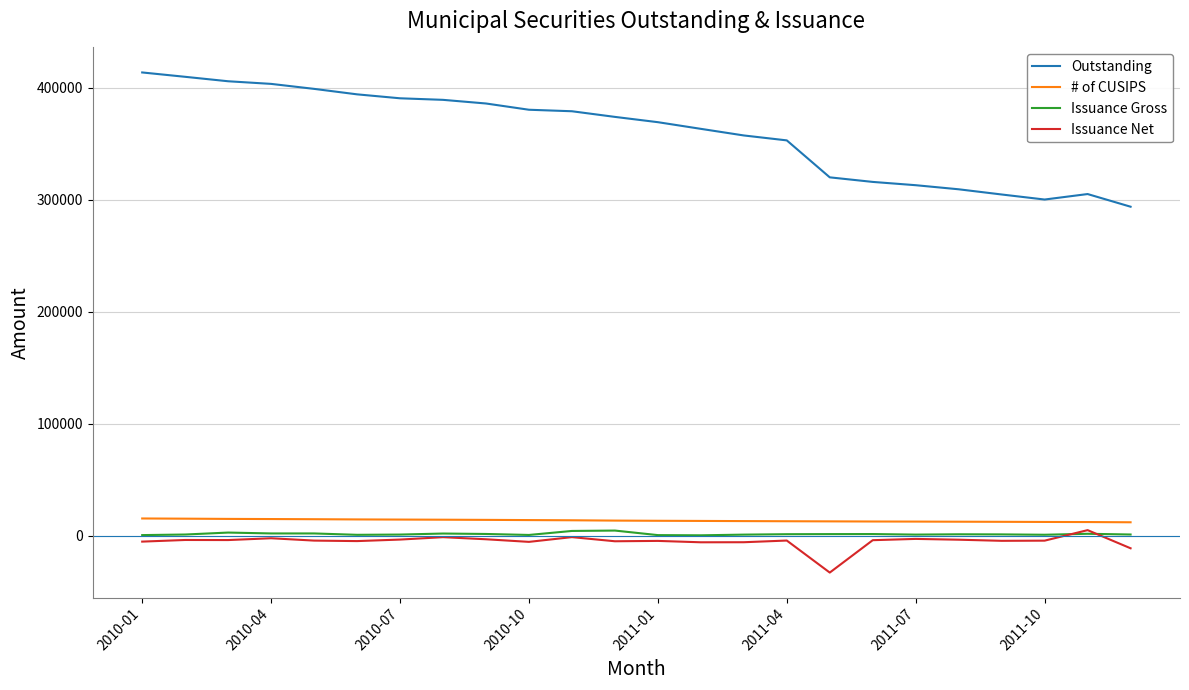

What is the maximum value shown in the chart?

413472.1